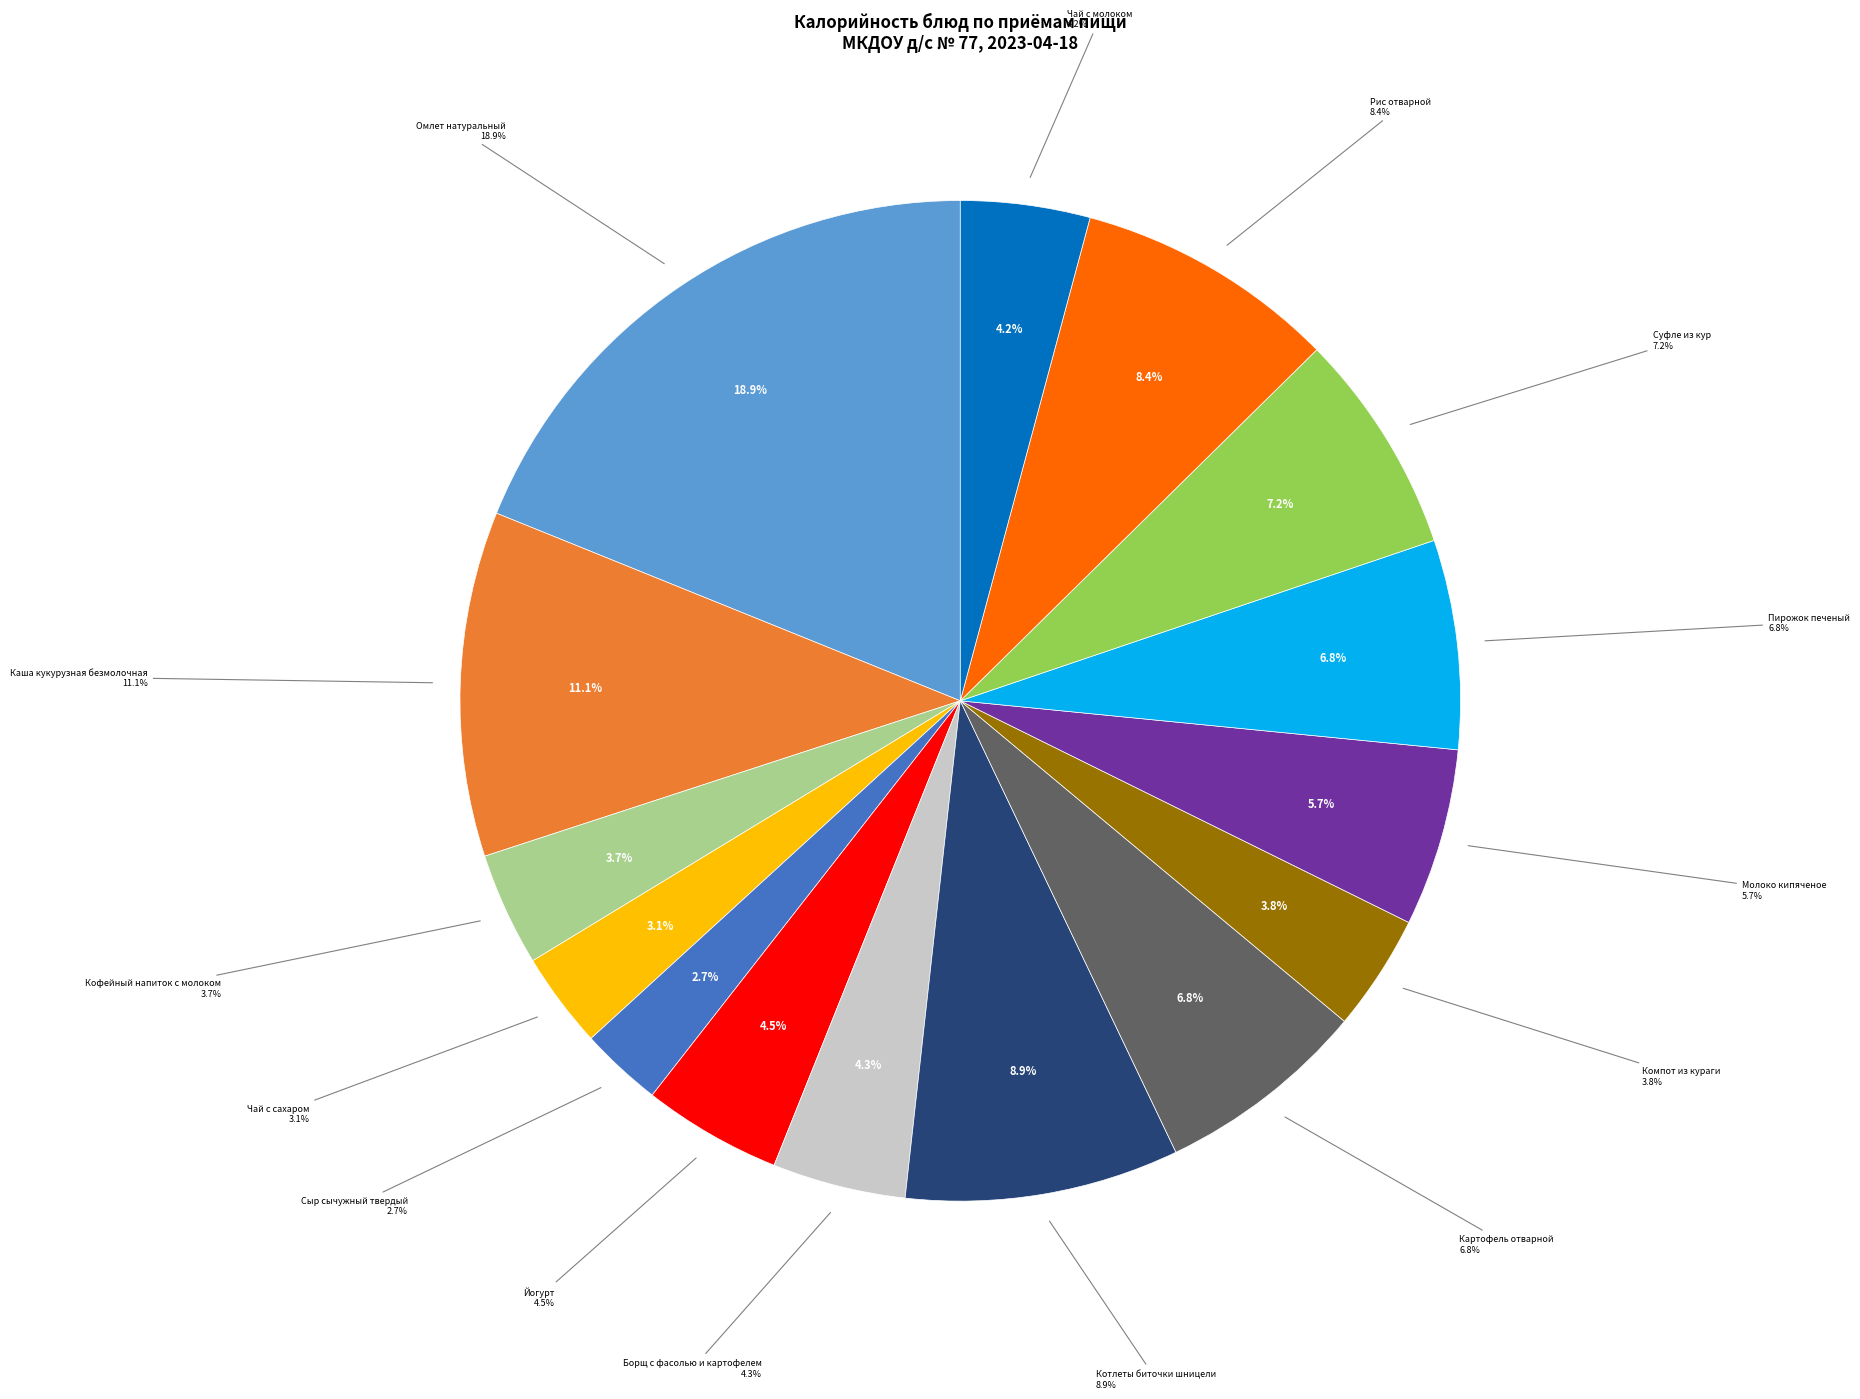

The Омлет натуральный slice represents 19% of the pie. True or false?

True